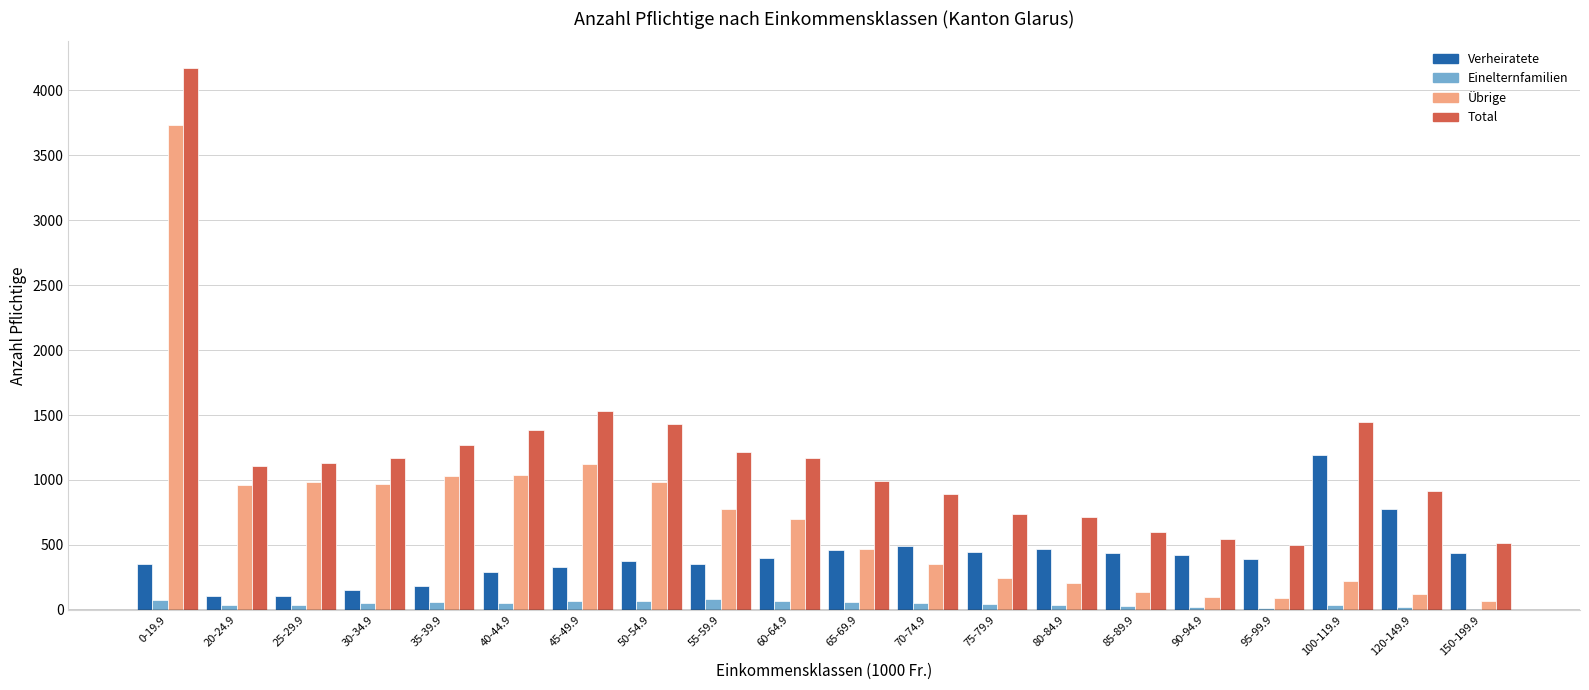

Which series changed the most between 0-19.9 and 85-89.9?

Übrige